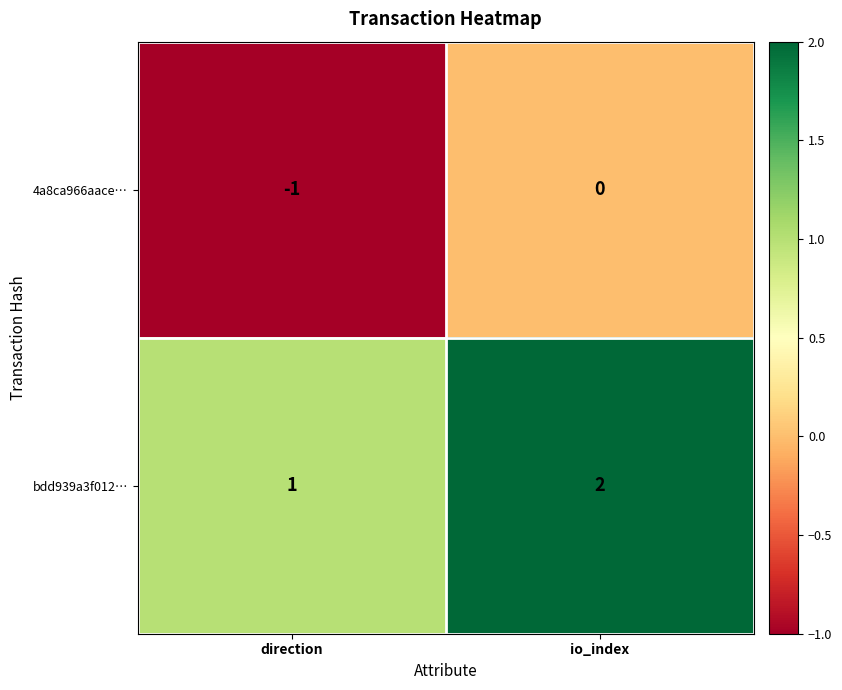

At which category is the sum across all series the highest?

io_index